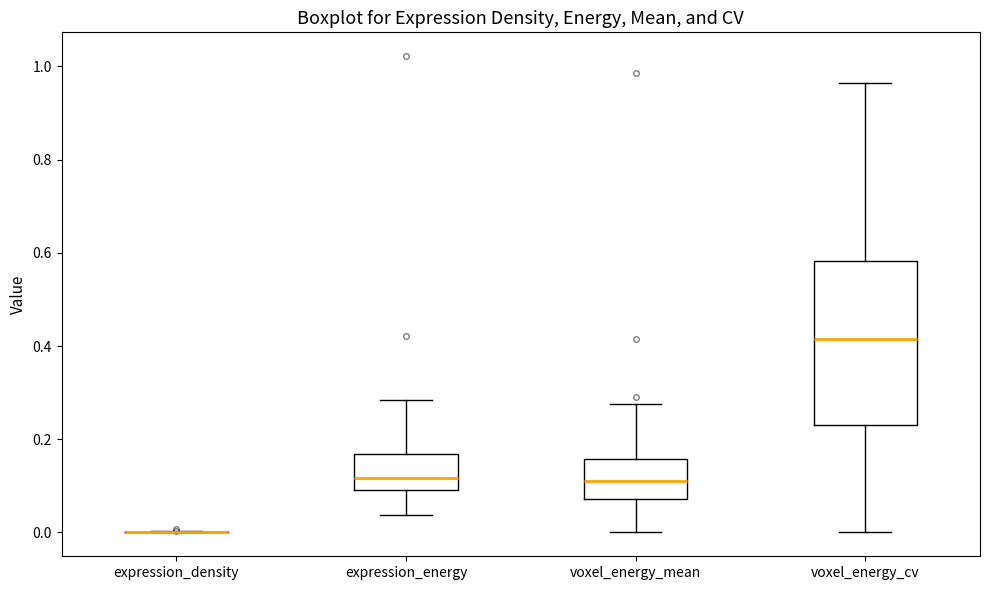

Reading left to right, read every box against the y-axis: the position of its median line, the range the box covers, and the ends of its whiskers. The values are not printed on the chart, so give them approximately, as read against the axis.

expression_density: box collapsed to a line at 0.00, whiskers 0.00 to 0.00
expression_energy: median 0.12, box 0.10 to 0.16, whiskers 0.04 to 0.28
voxel_energy_mean: median 0.12, box 0.08 to 0.16, whiskers 0.00 to 0.28
voxel_energy_cv: median 0.42, box 0.24 to 0.58, whiskers 0.00 to 0.96